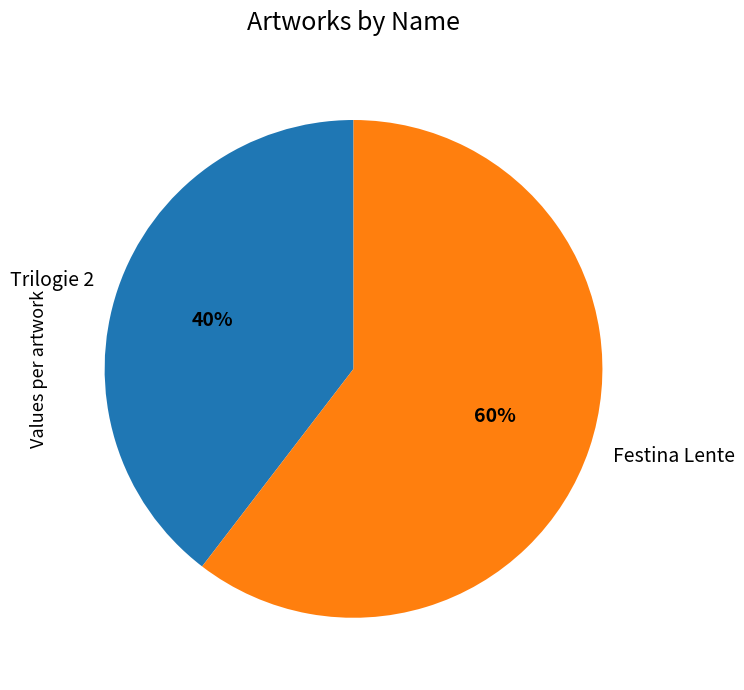

Do Trilogie 2 and Festina Lente together represent more than half of the pie?

Yes